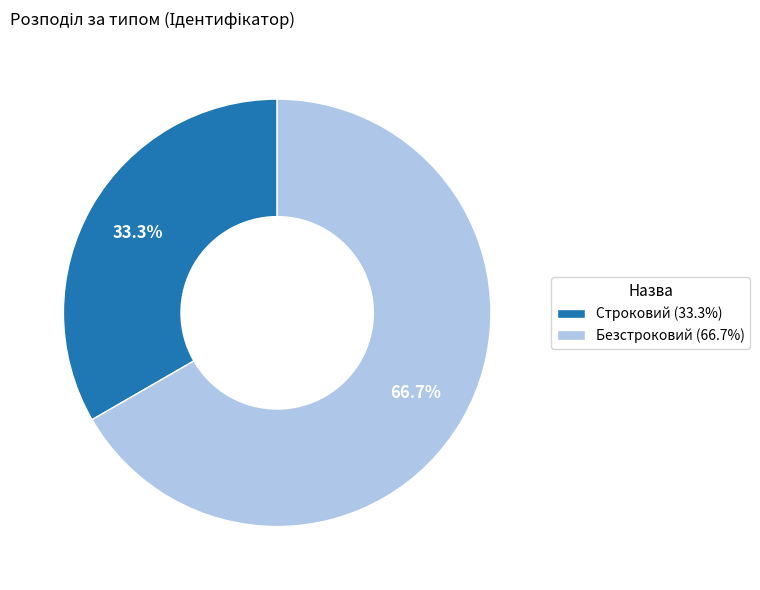

Is it true that Строковий is 22% of the pie?

False